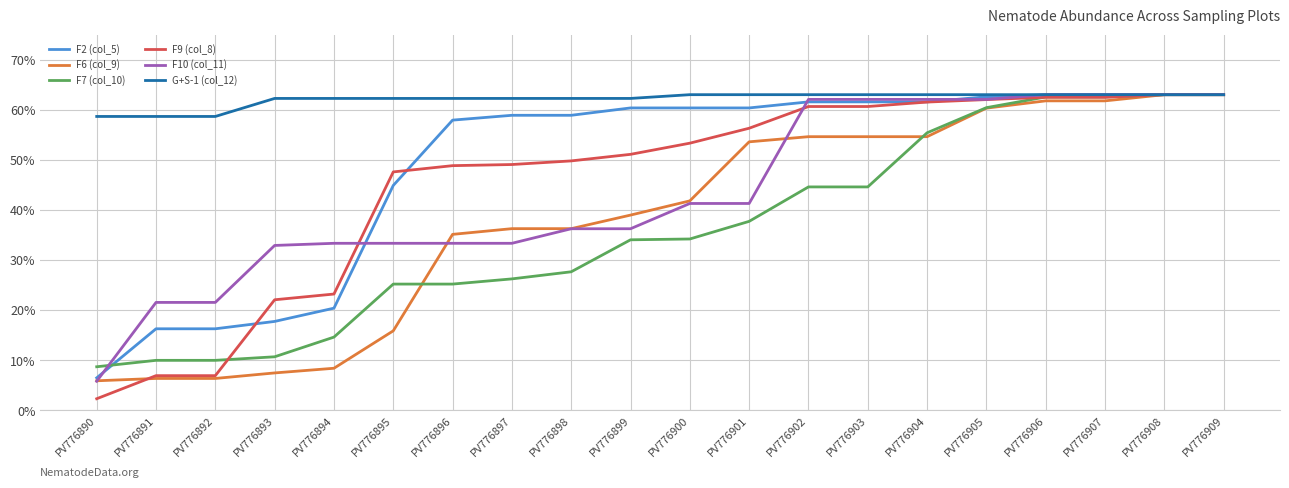

The F2 (col_5) series shows 58.9 at PV776898. True or false?

True